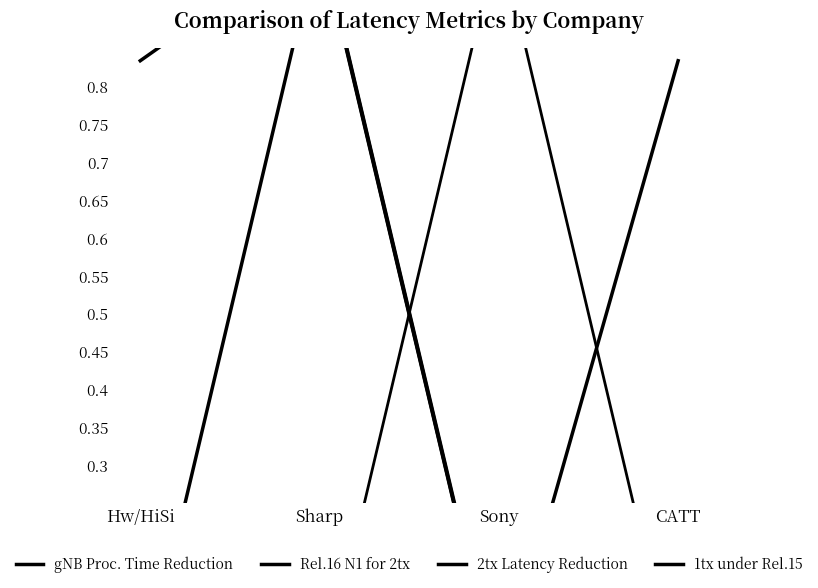

Does the chart display data point markers on the line(s)?

No